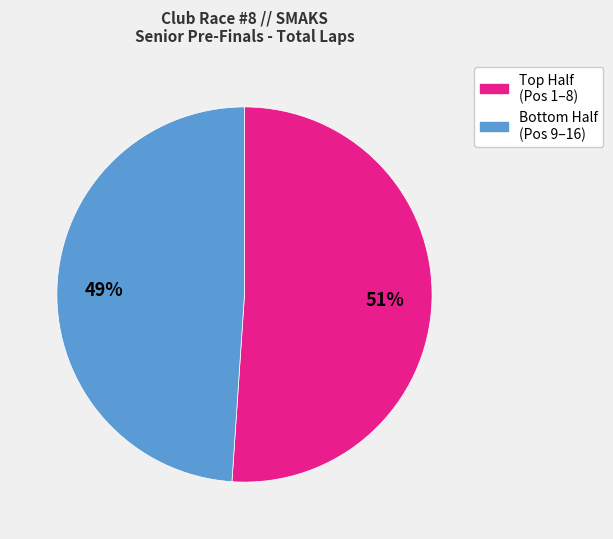

To the nearest percent, what is the average slice percentage?

50%